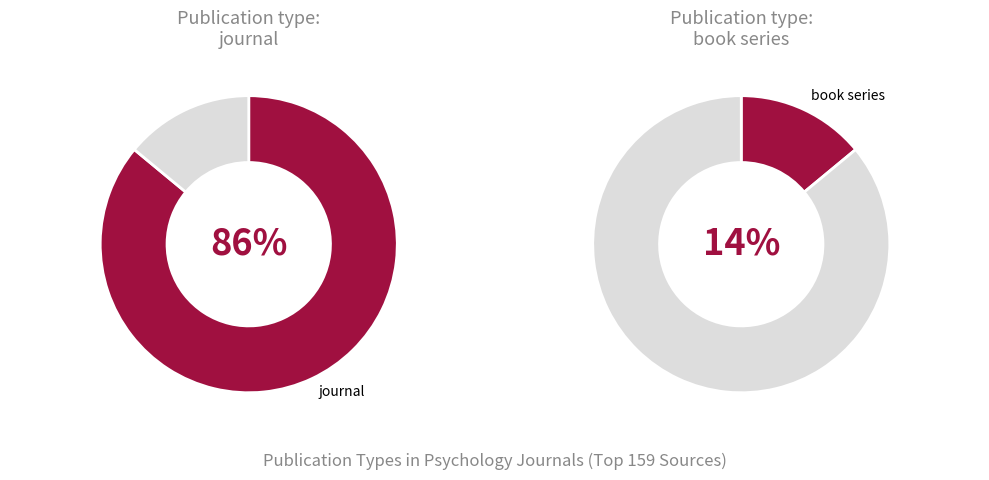

To the nearest percent, what is the combined percentage of book series and journal?

100%